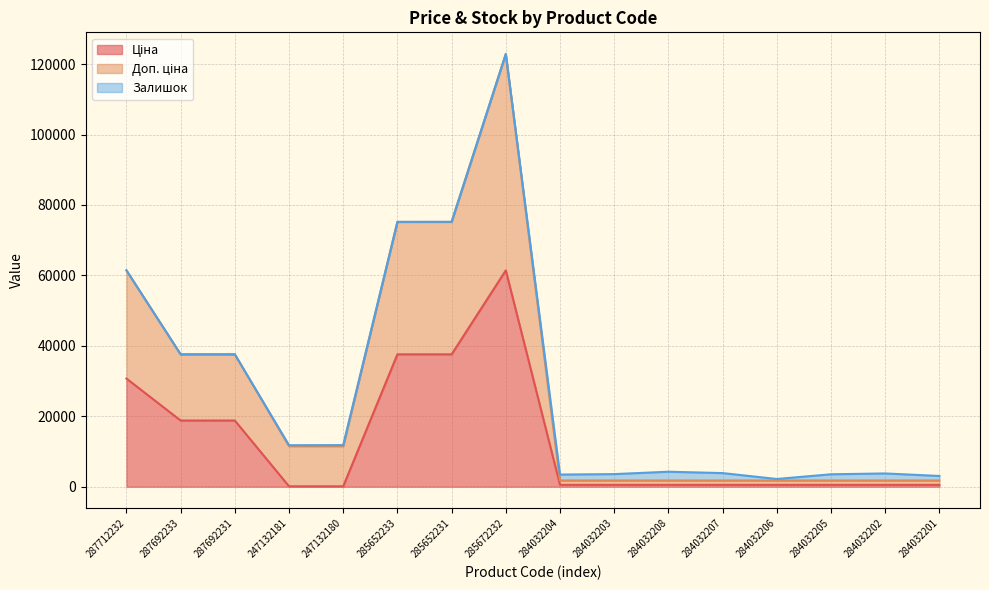

The value of Доп. ціна at 287712232 is 14302.3. True or false?

False